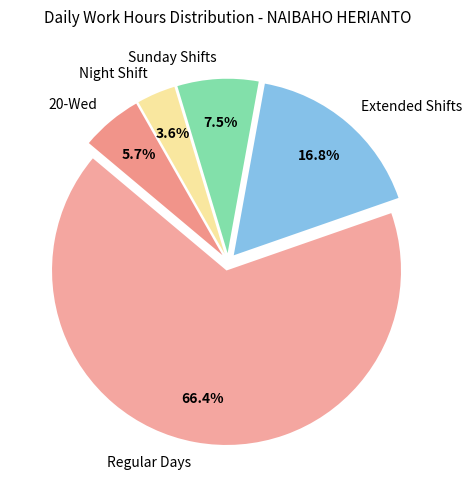

How many slices are in this pie chart?

5